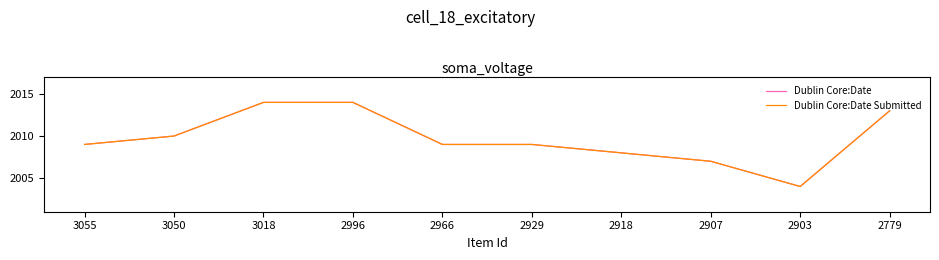

Which series has the largest total across all categories?

Dublin Core:Date